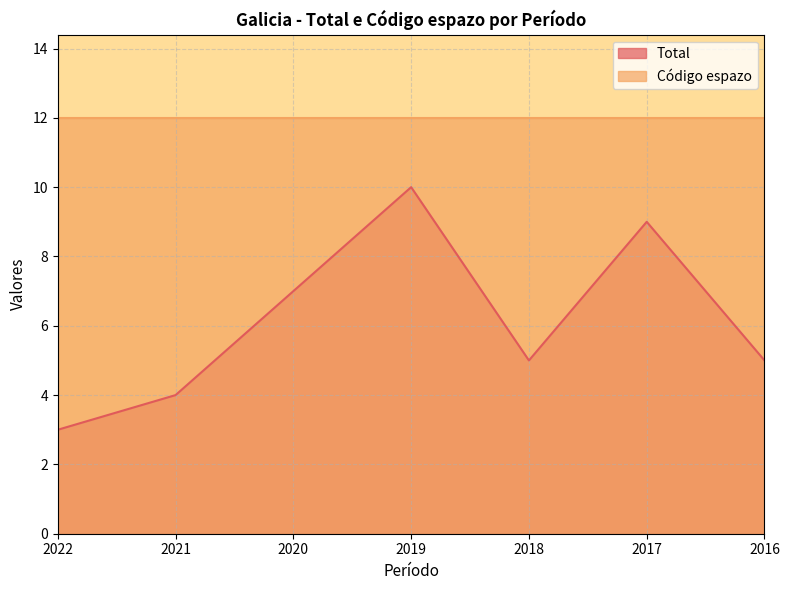

How many interior local valleys (lower than both neighbors) does the data have?

1